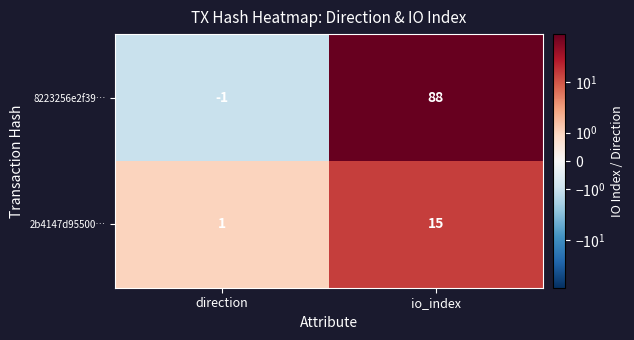

The 8223256e2f39… series shows 88 at io_index. True or false?

True